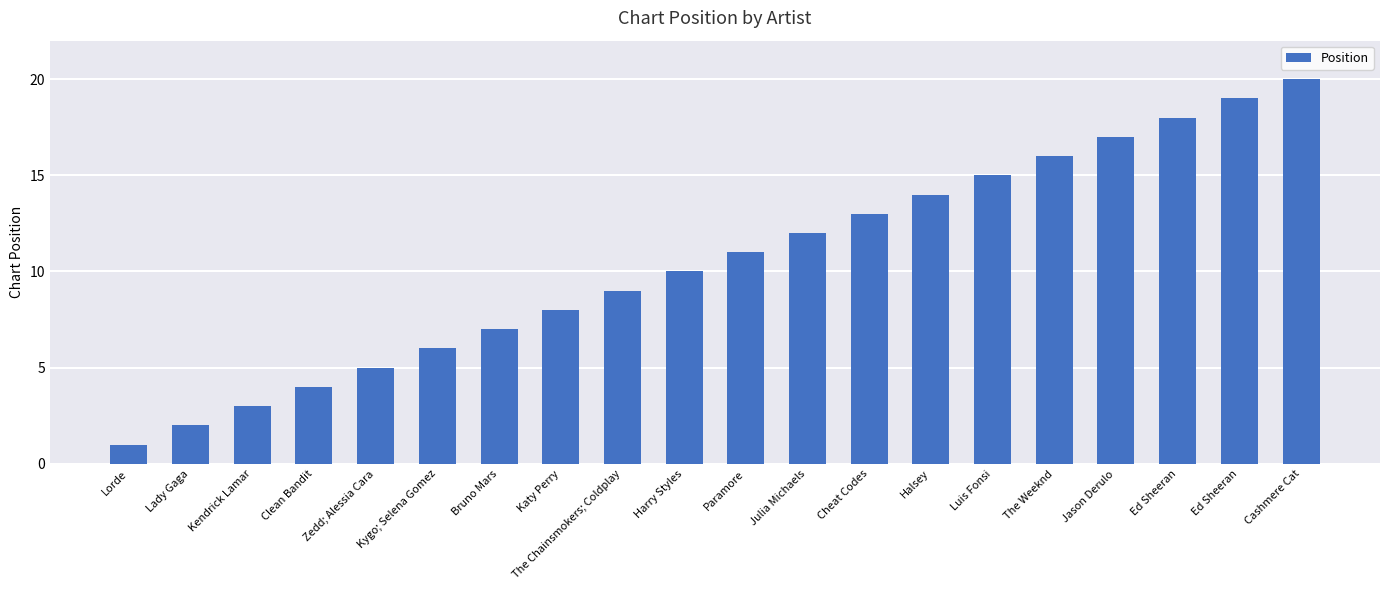

What is the sum of all values?

210